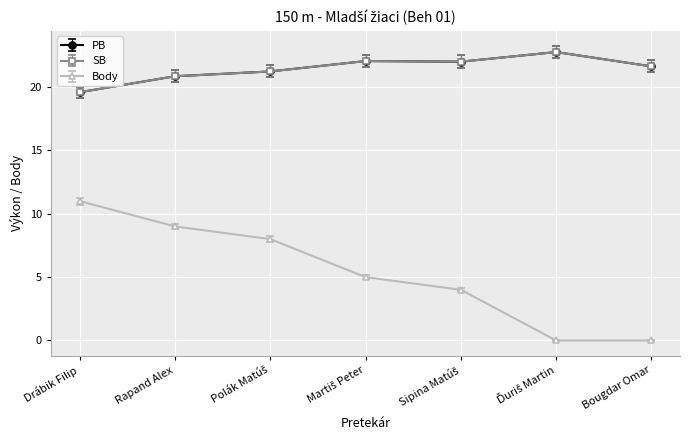

Which label corresponds to the smallest value in the chart?

Ďuriš Martin